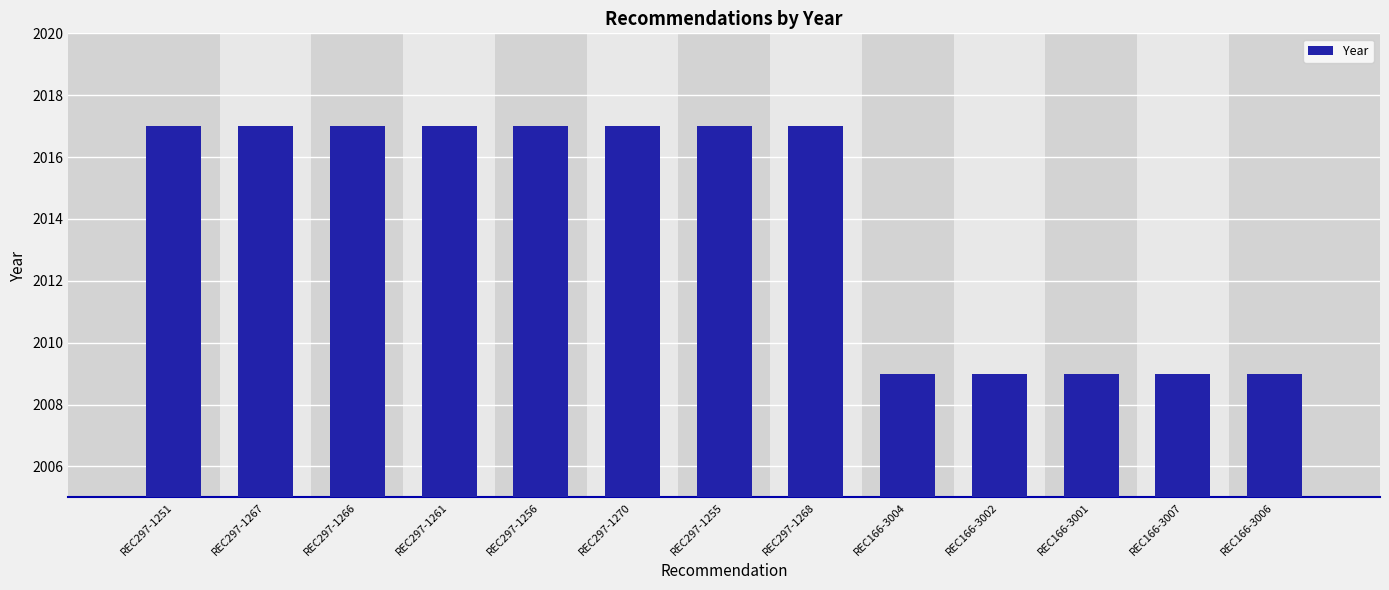

Approximately how many times larger is the value at REC297-1268 compared to REC297-1255?

1.0